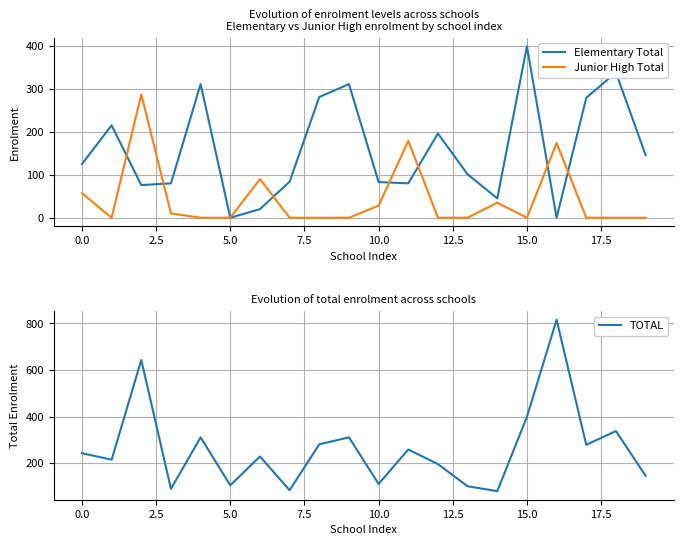

At which label is Junior High Total closest to 143?

16